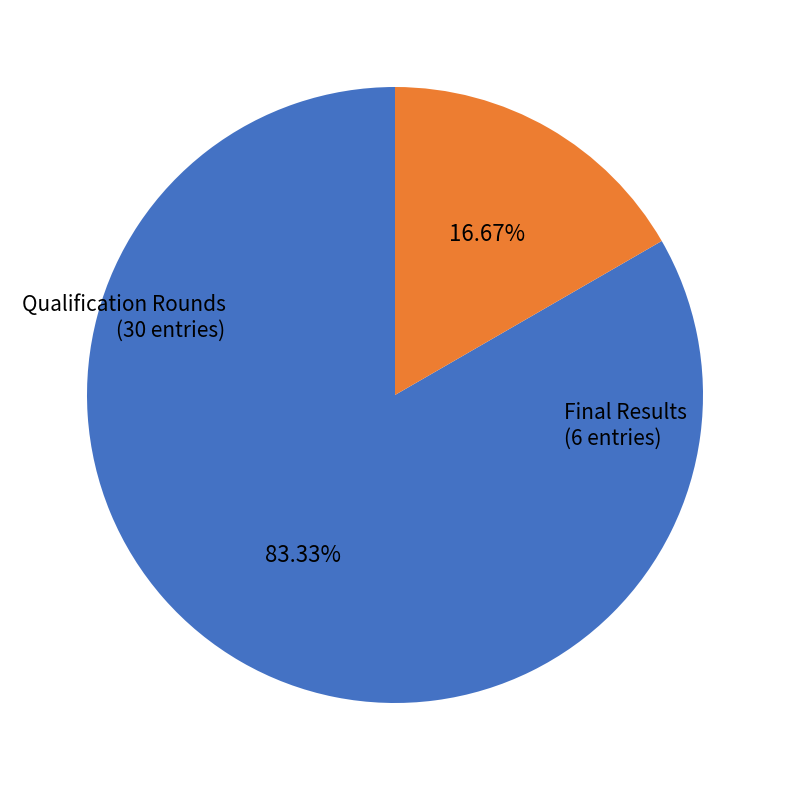

Is there a majority slice in this chart?

Yes